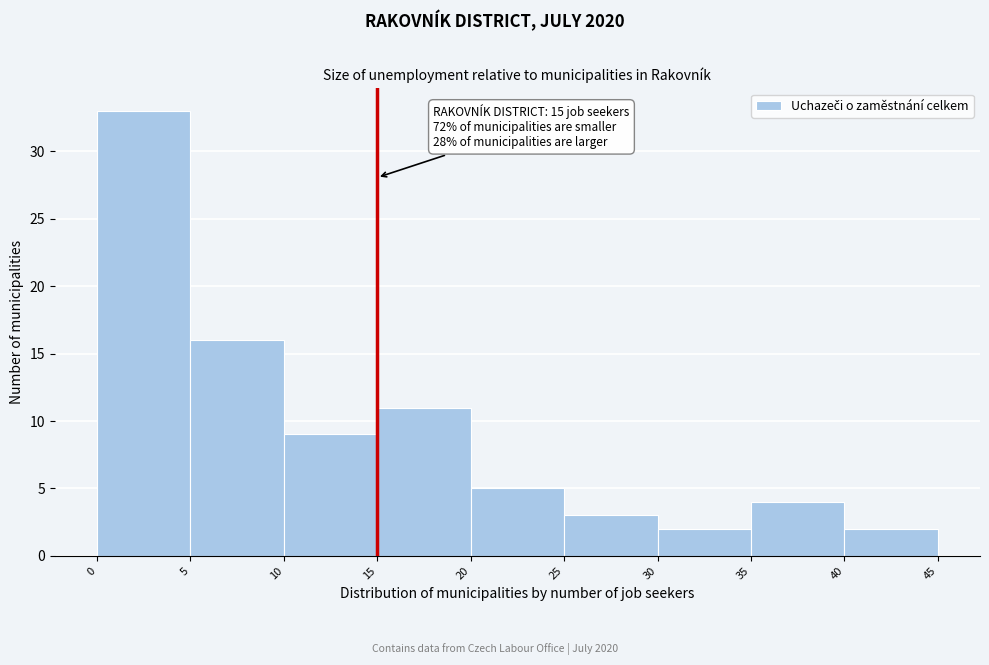

Over which range of the x-axis is the bar tallest?

0 to 5